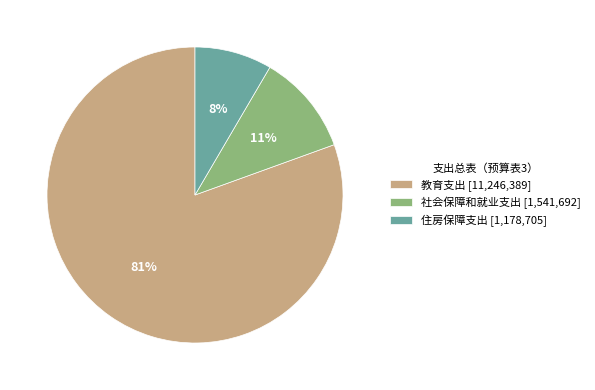

Do 教育支出 and 社会保障和就业支出 together represent more than half of the pie?

Yes